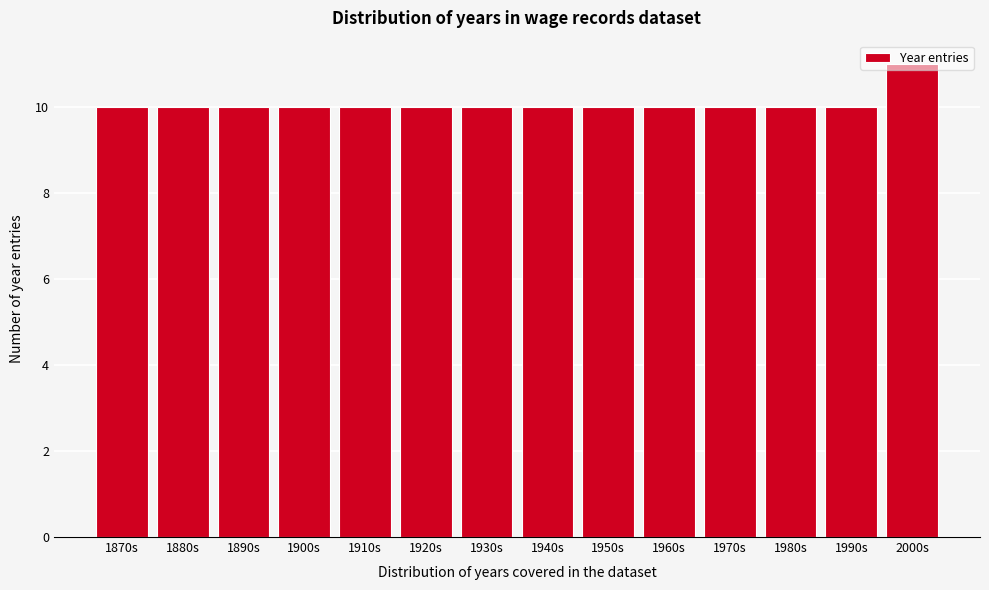

Read the value at 1920s.

10